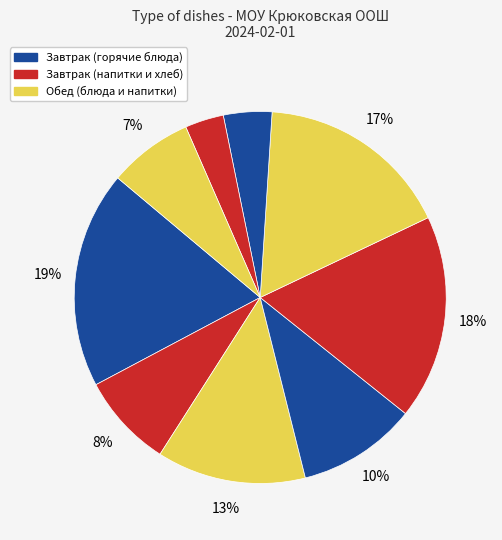

How many segments does this pie chart have?

9